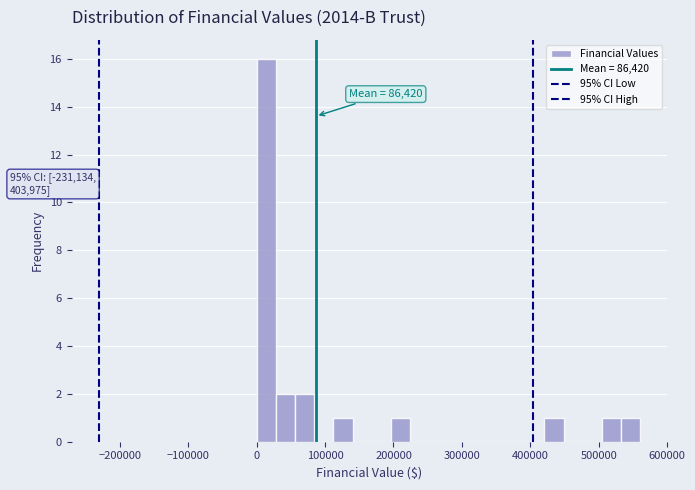

Around what value on the x-axis is the tallest bar? Give the approximate position of its centre, as read against the axis.

10000